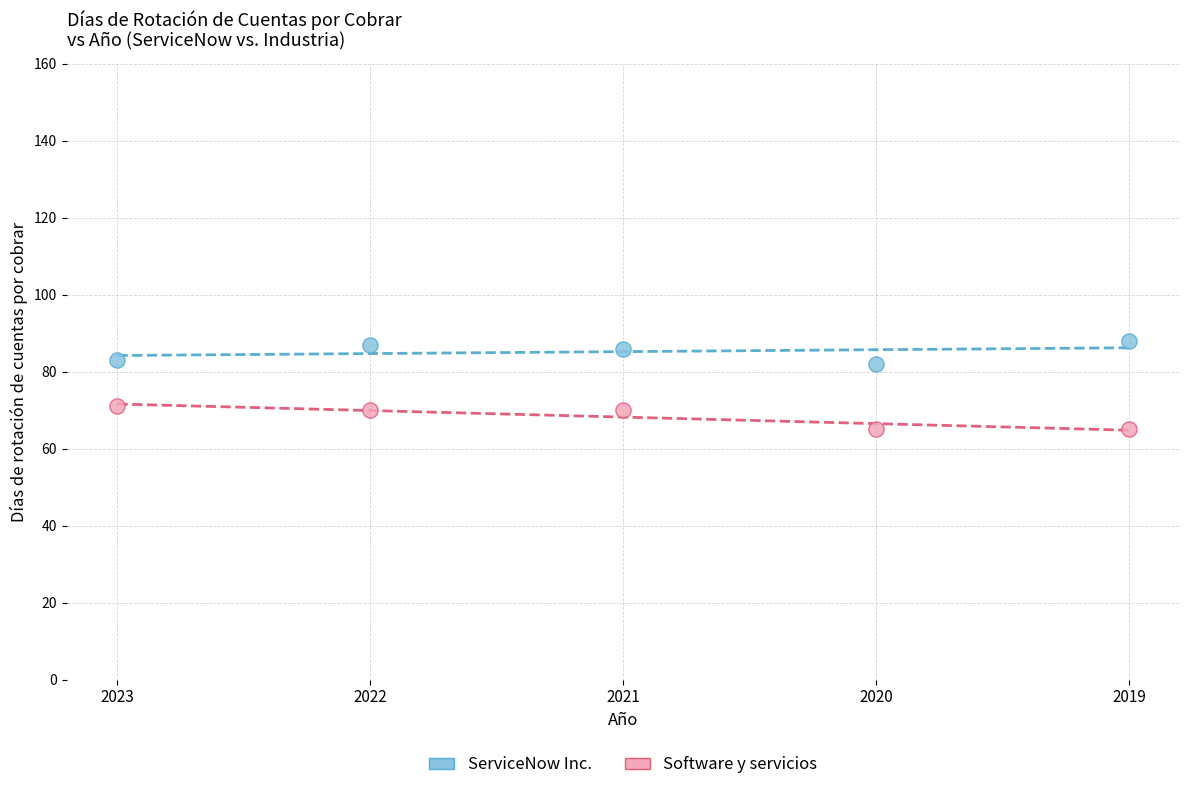

Which series contains the highest Y value?

ServiceNow Inc.